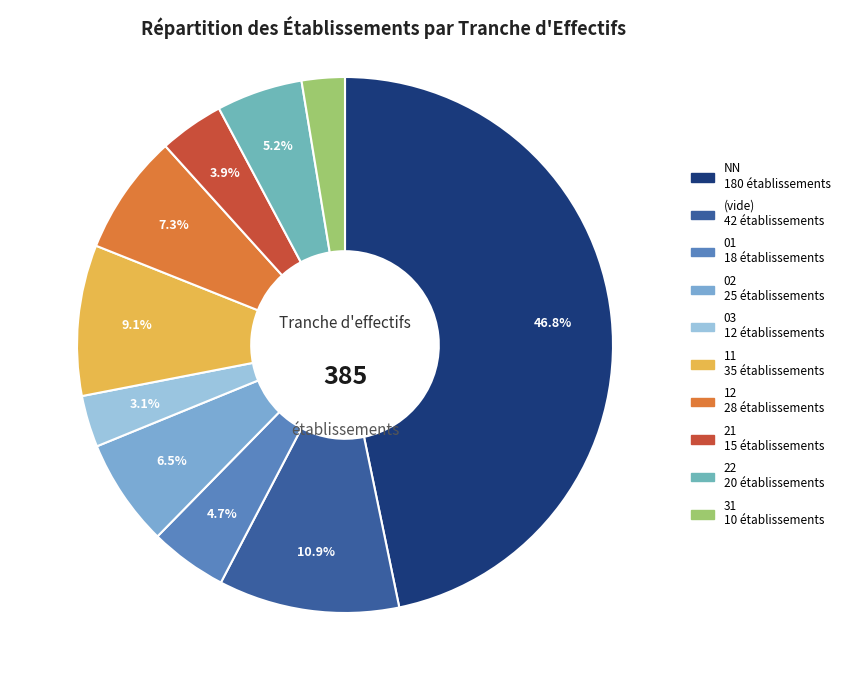

To the nearest percent, what is the average slice percentage?

10%